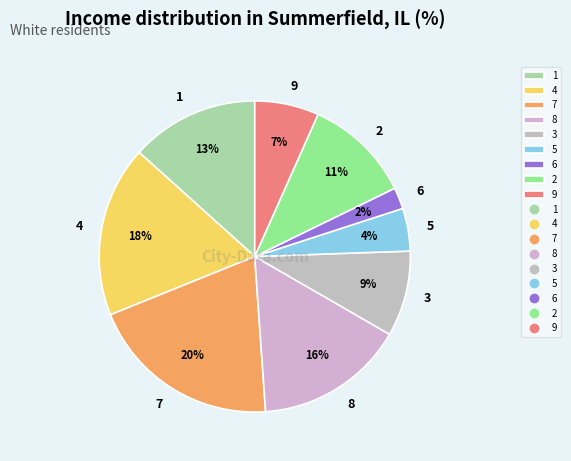

How many segments does this pie chart have?

9